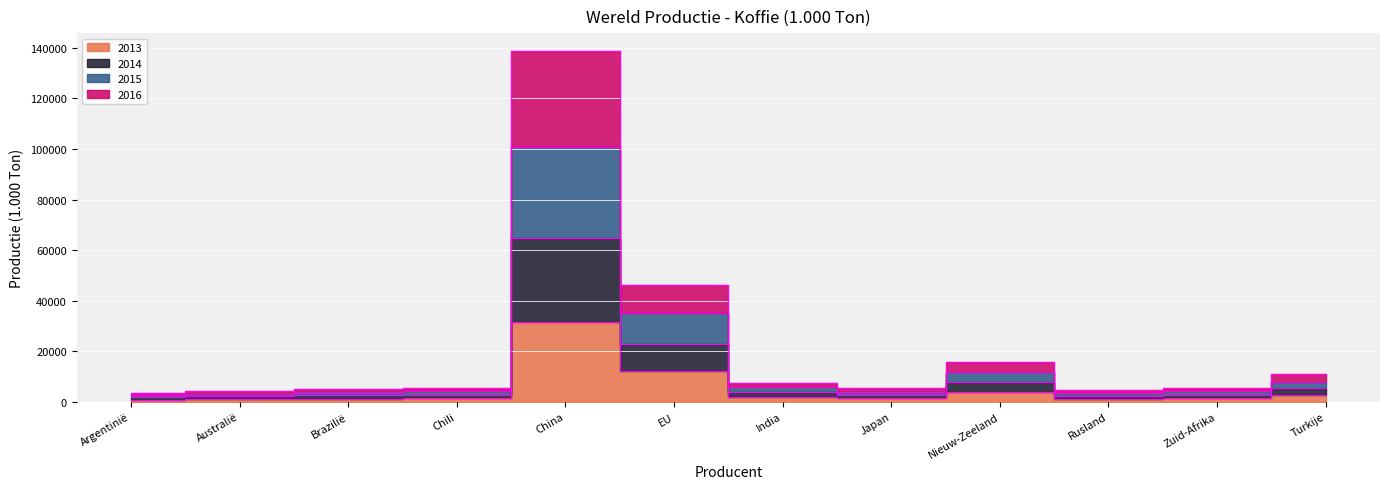

True or false: 2016 and 2014 intersect in this chart.

False